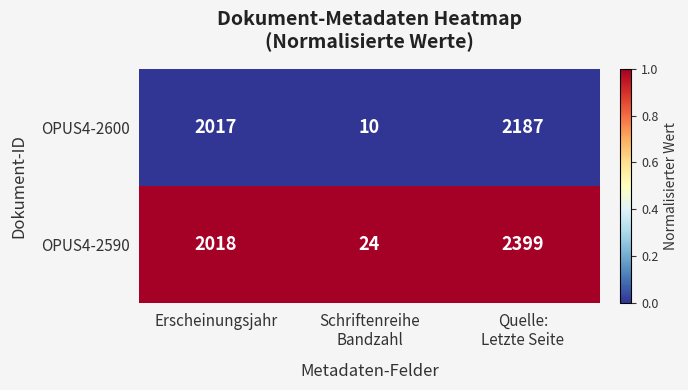

Reading left to right, list all the values displayed in this chart.

OPUS4-2600: 2017	10	2187
OPUS4-2590: 2018	24	2399